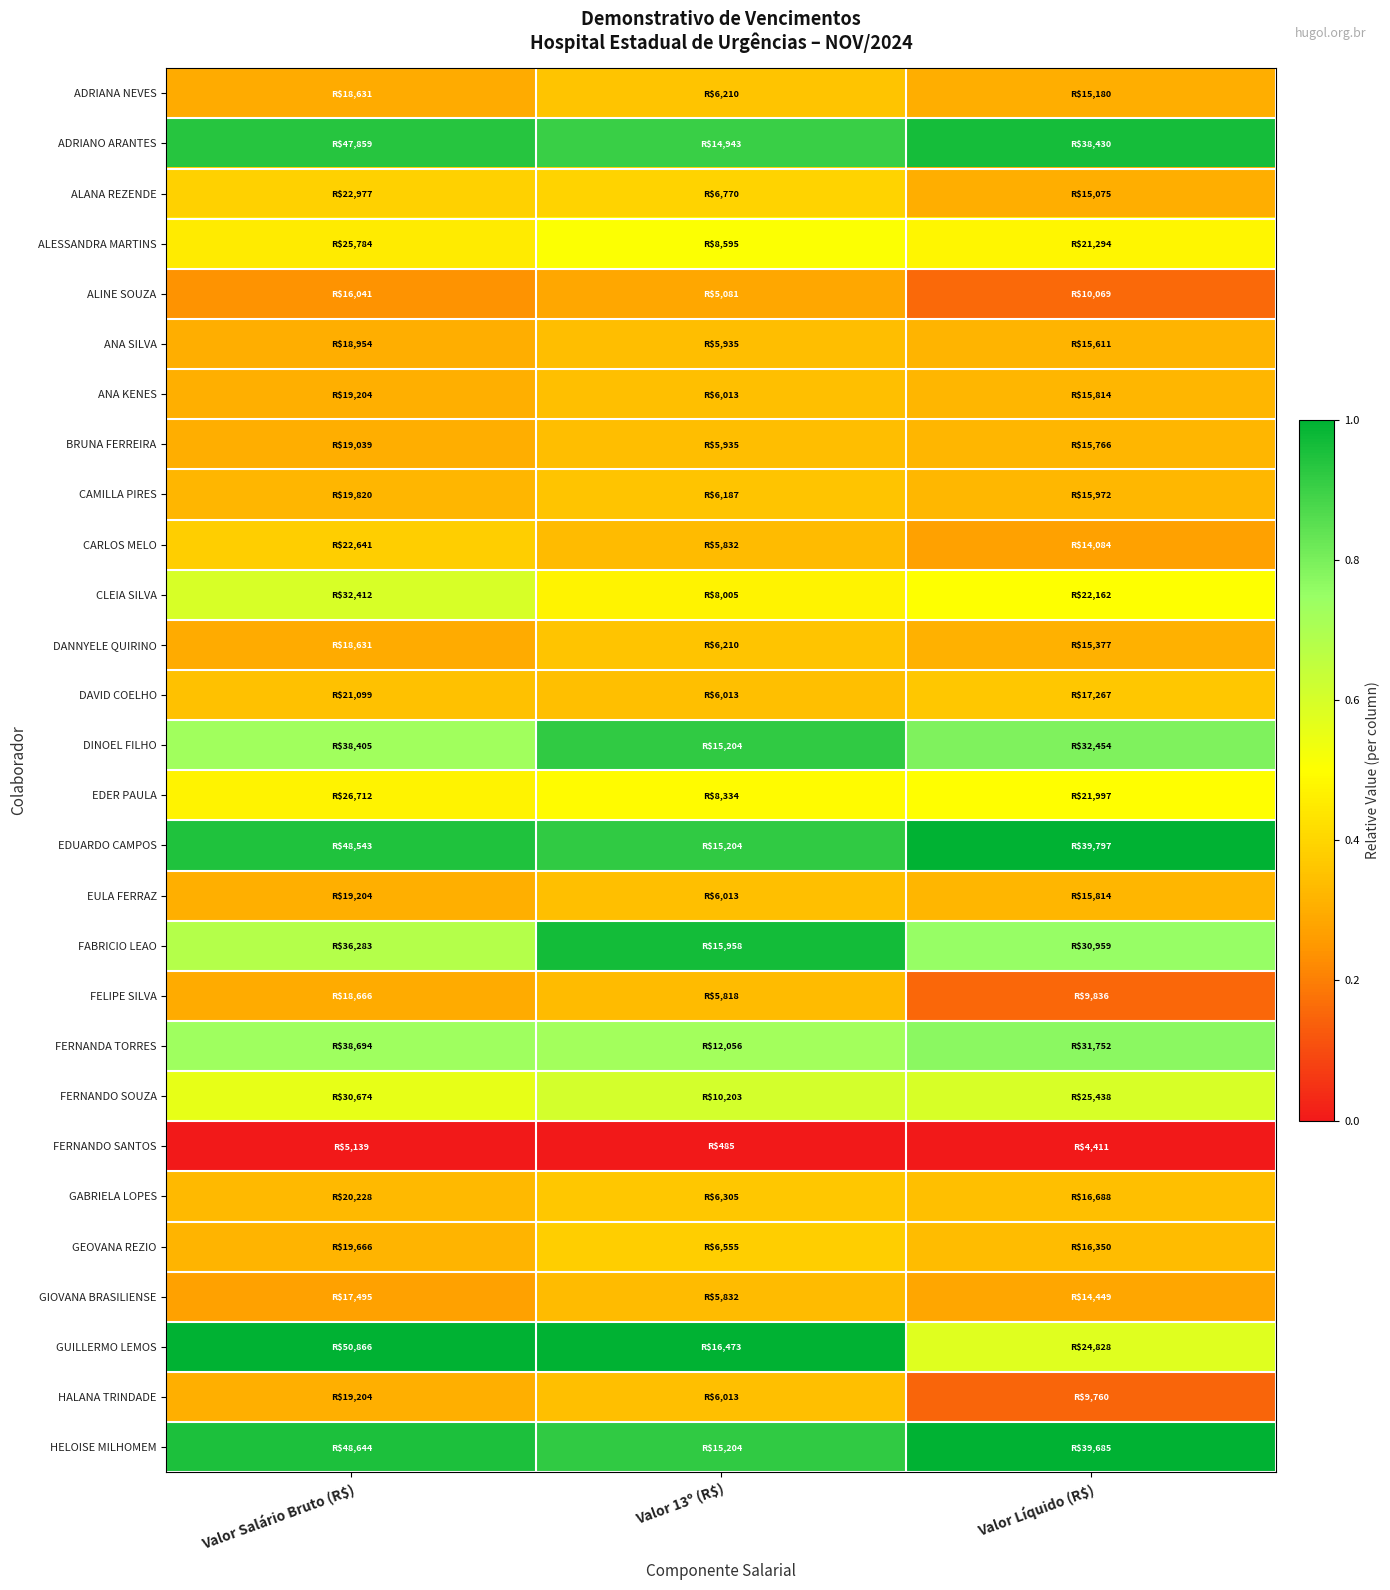

At which category does the chart reach its minimum across all series?

Valor Salário Bruto (R$)